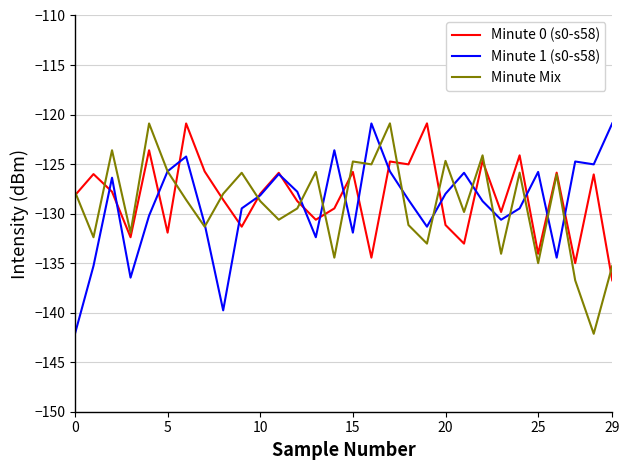

What are all the series names shown in the legend?

Minute 0 (s0-s58), Minute 1 (s0-s58), Minute Mix